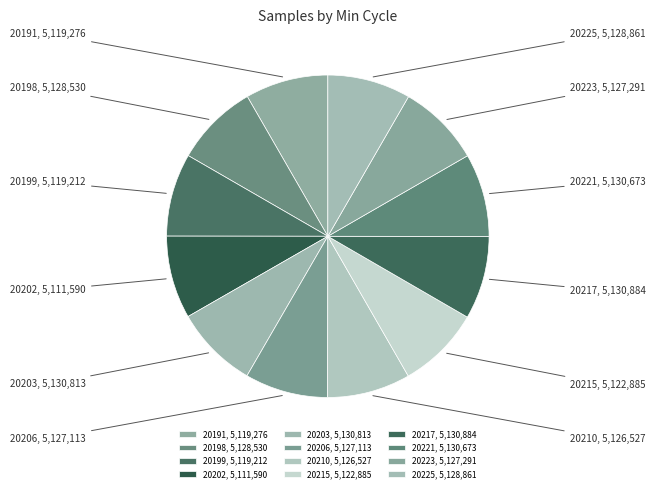

Is the sum of 20206 and 20191 greater than half?

No